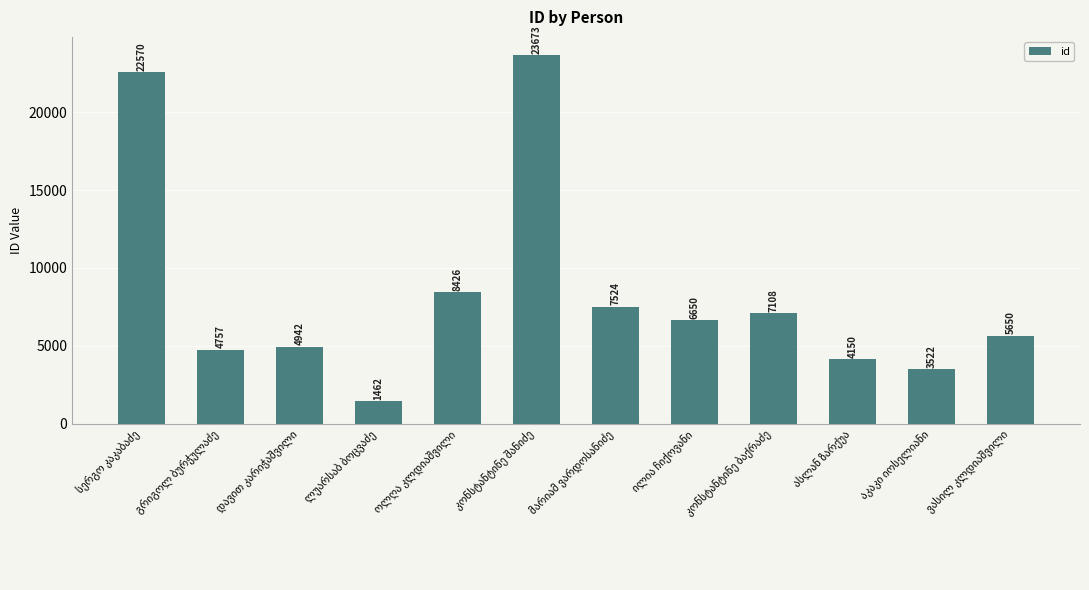

What is the value of the 12th bar from the left?

5650